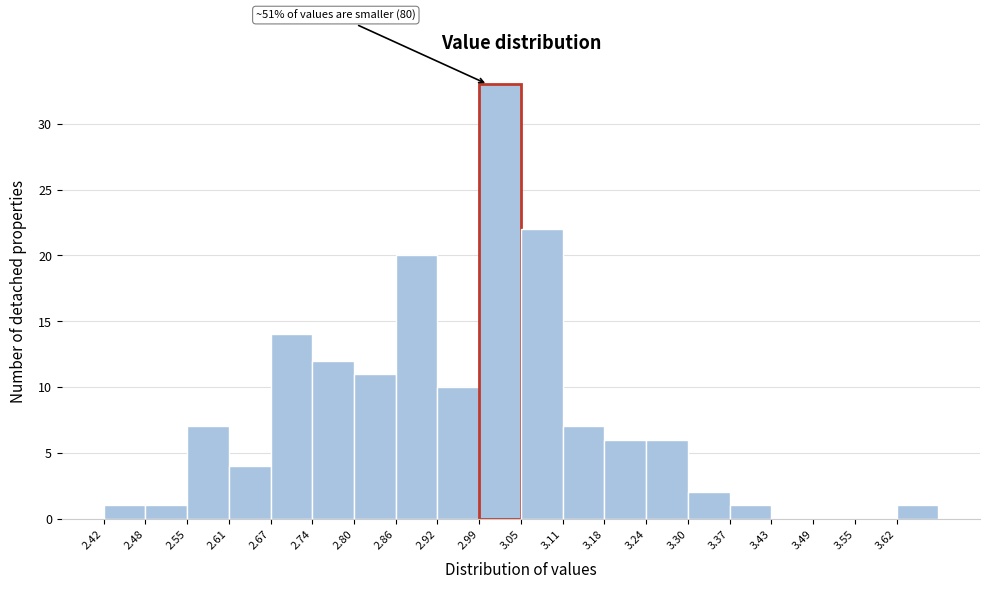

Which range on the x-axis has the tallest bar?

2.987 to 3.050